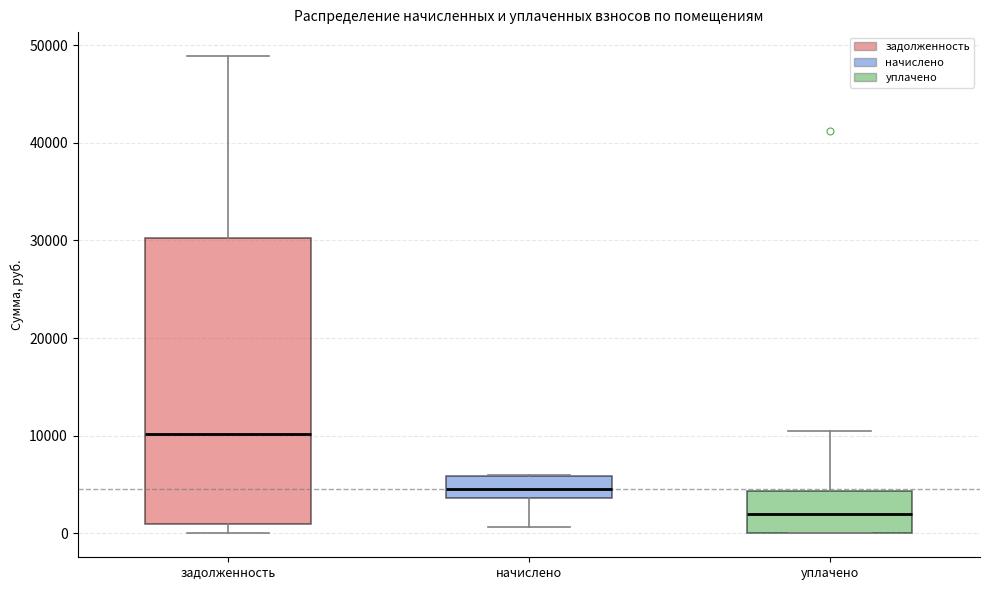

Which box is the tallest, from its lower edge to its upper edge?

задолженность